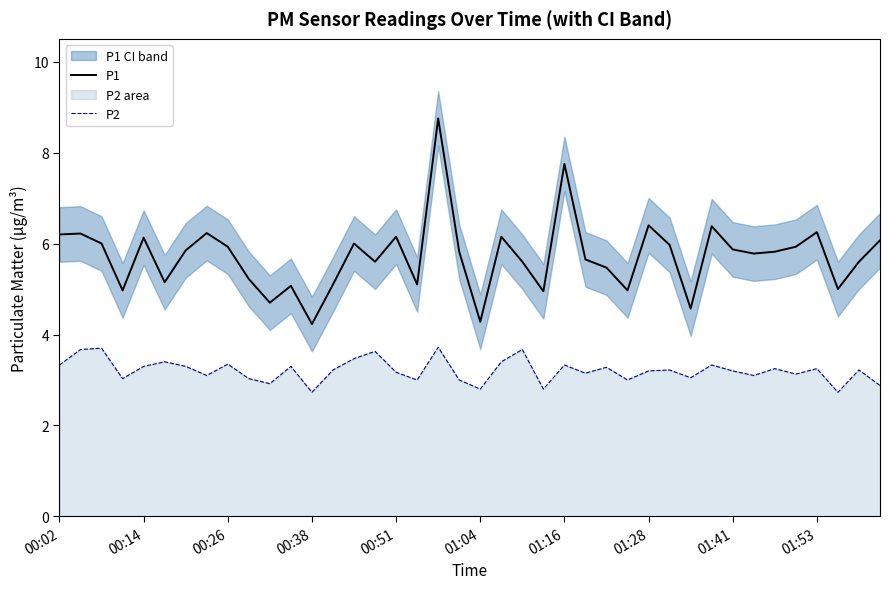

What are all the series names shown in the legend?

P1, P2